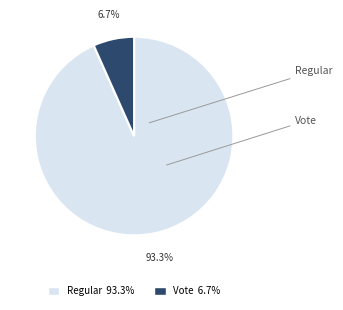

To the nearest percent, what is the combined percentage of Vote and Regular?

100%